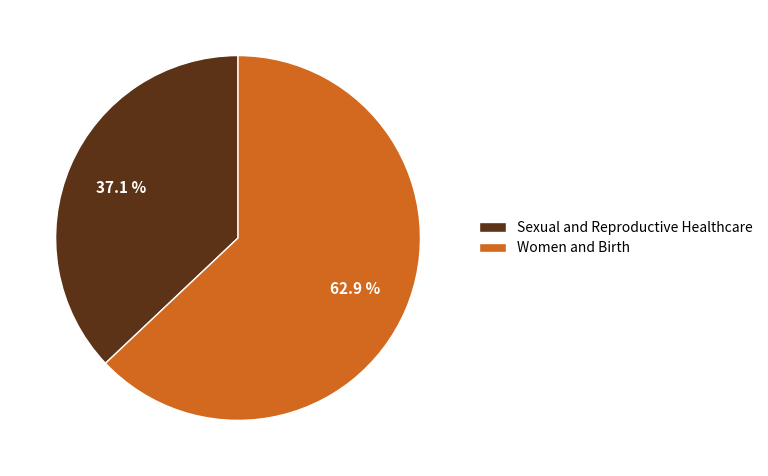

To the nearest percent, what portion does Women and Birth represent?

63%